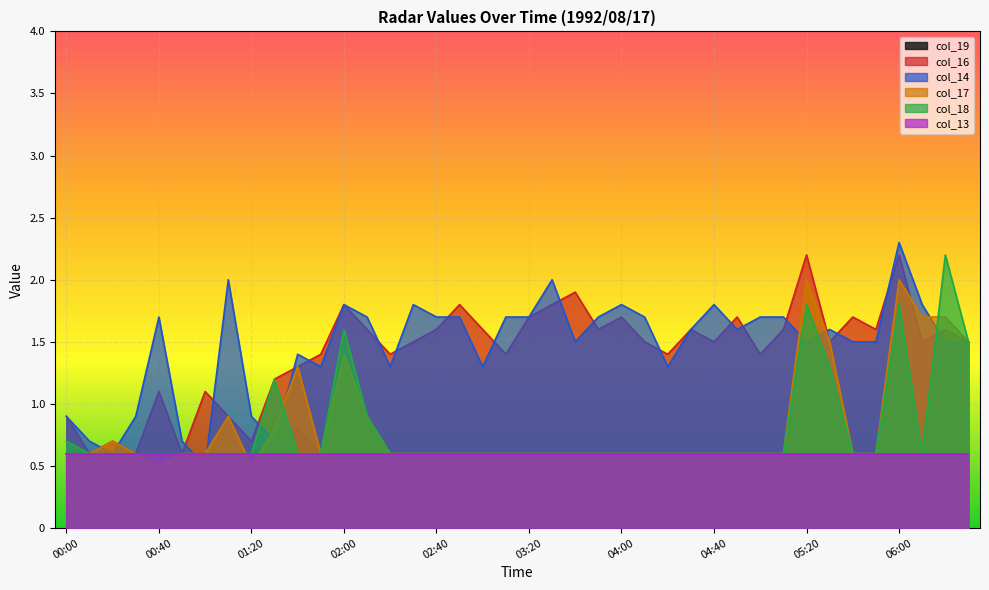

What are all the series names shown in the legend?

col_19, col_16, col_14, col_17, col_18, col_13